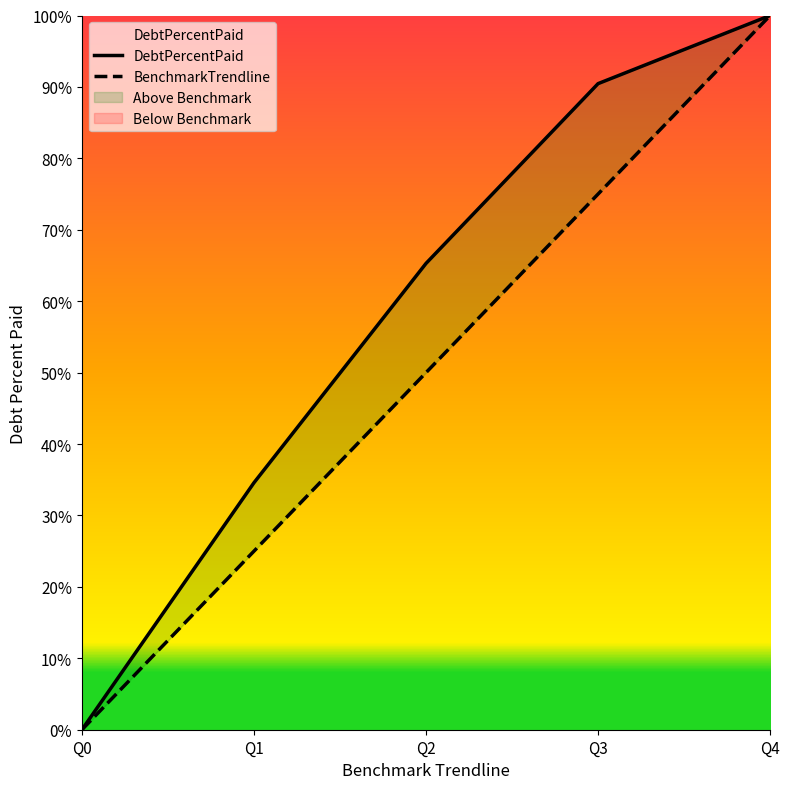

What is the difference between the maximum and minimum values in the DebtPercentPaid series?

100.0